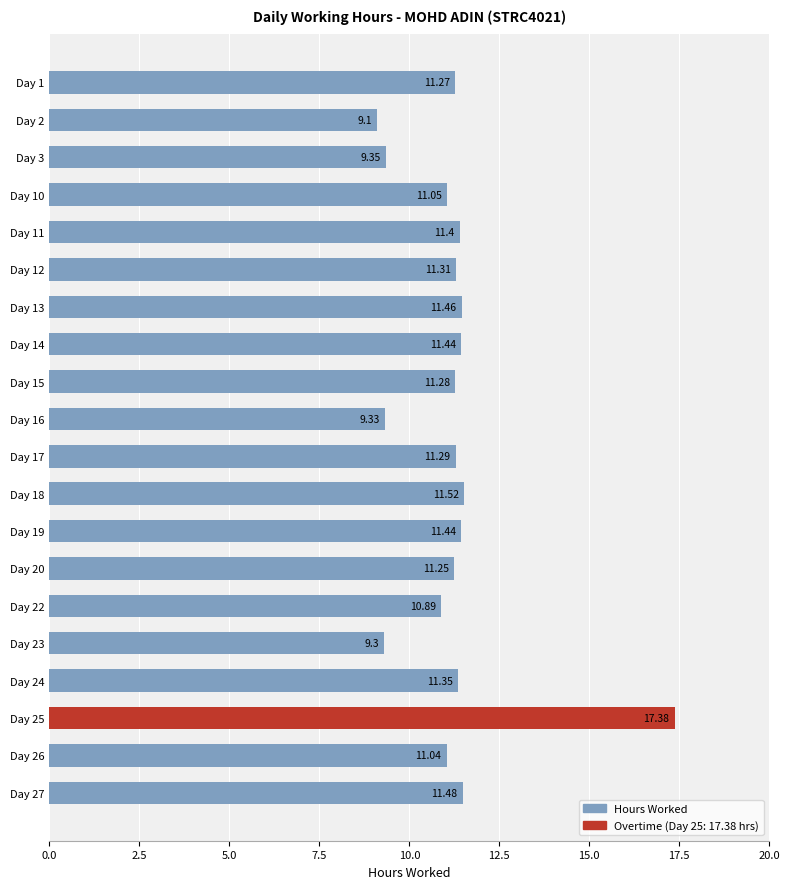

What is the difference between the second highest and minimum values?

2.4